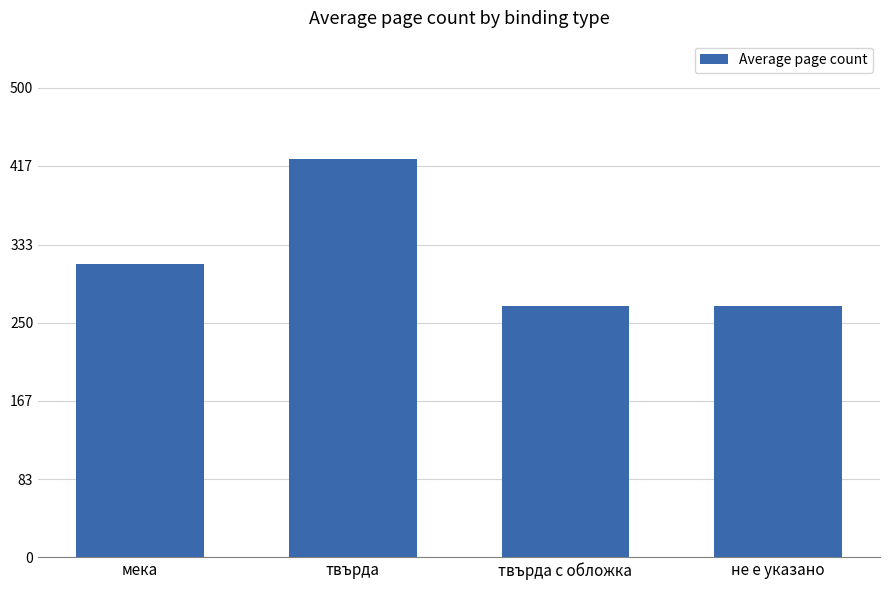

What position from the left is твърда?

2